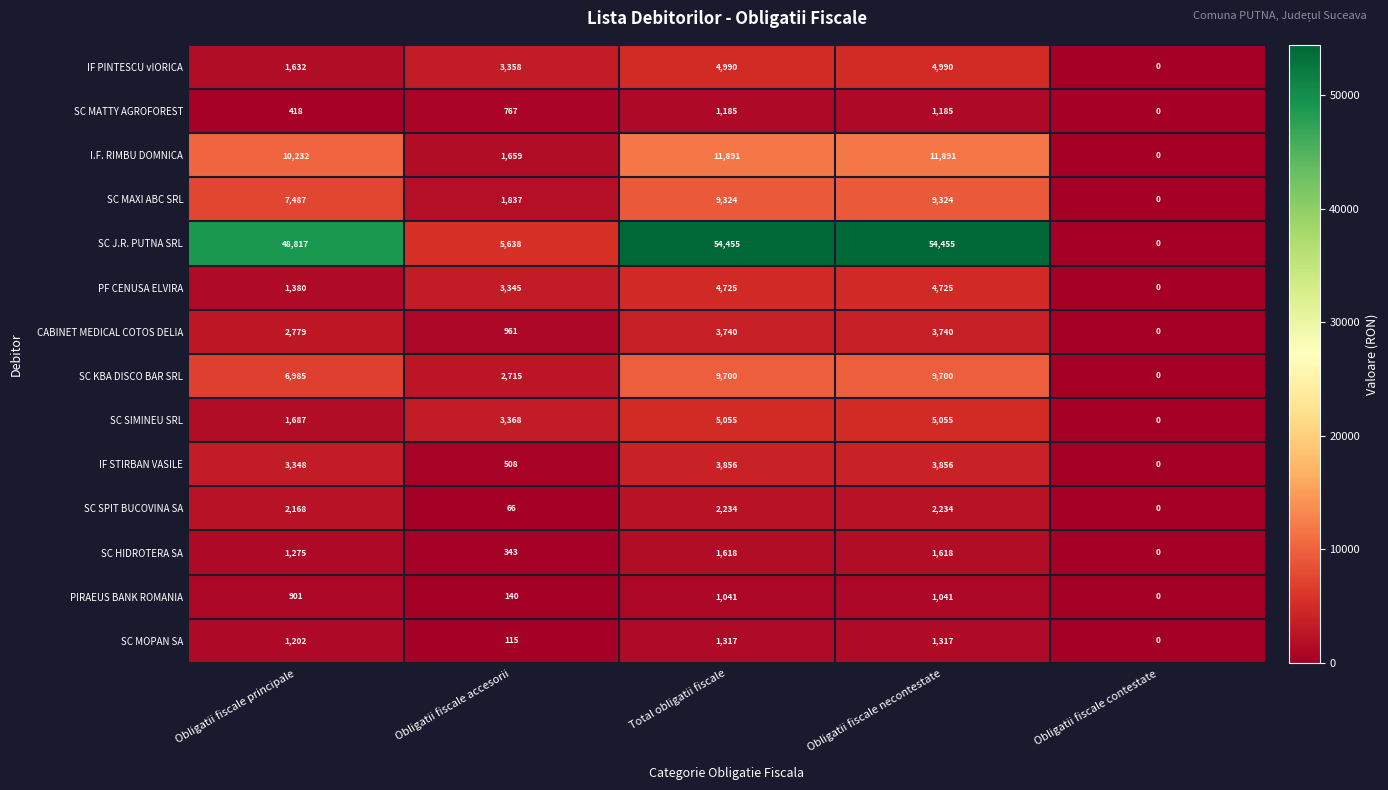

At how many categories does at least one series exceed 44148?

3